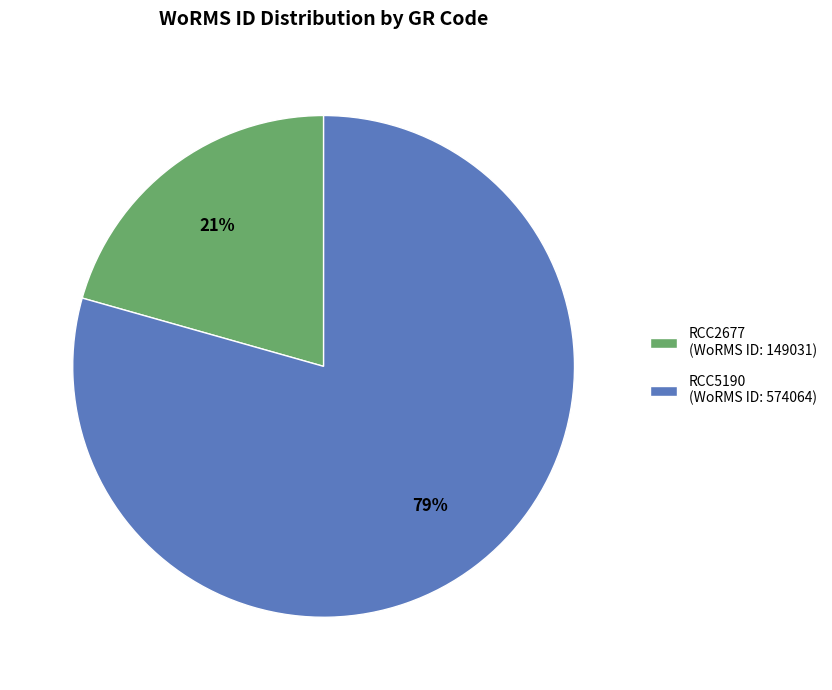

True or false: RCC2677 accounts for 15% of the total.

False